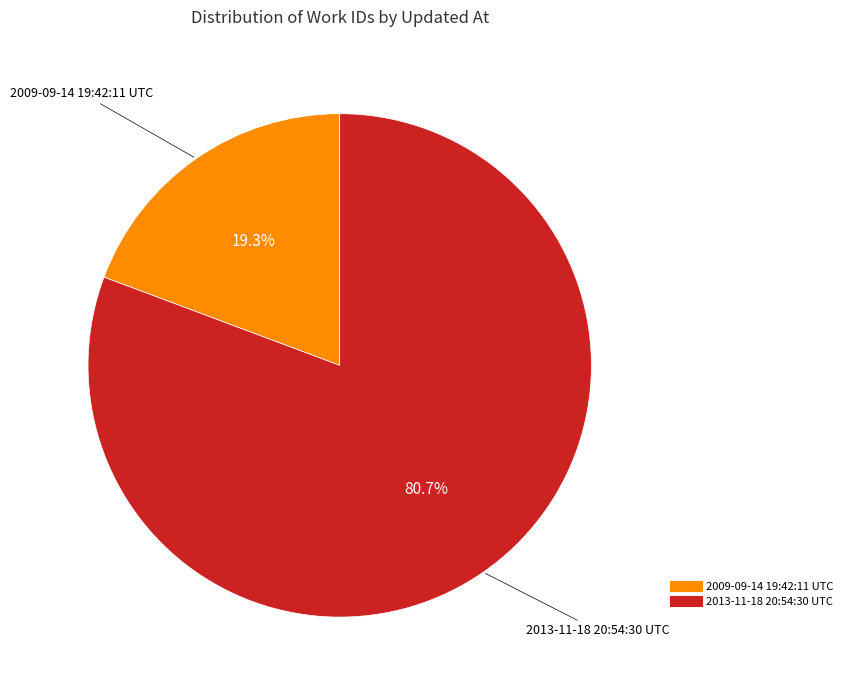

What percentage is the 2009-09-14 19:42:11 UTC slice, to the nearest percent?

19%